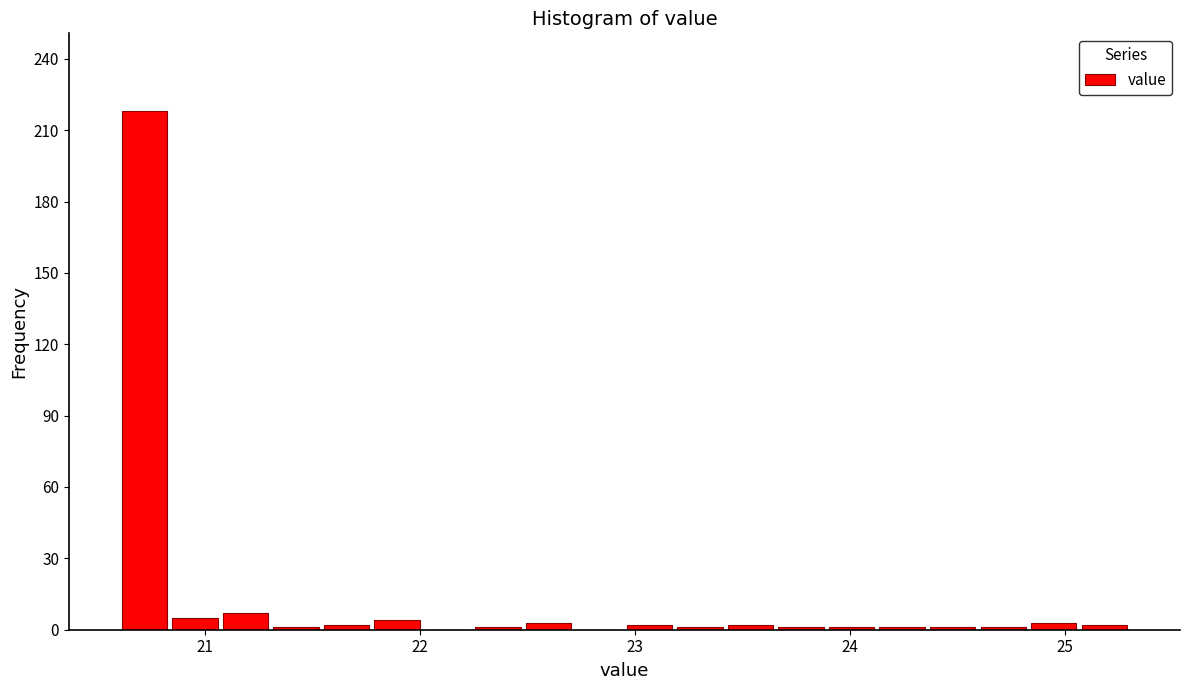

Around what value on the x-axis is the tallest bar? Give the approximate position of its centre, as read against the axis.

20.7